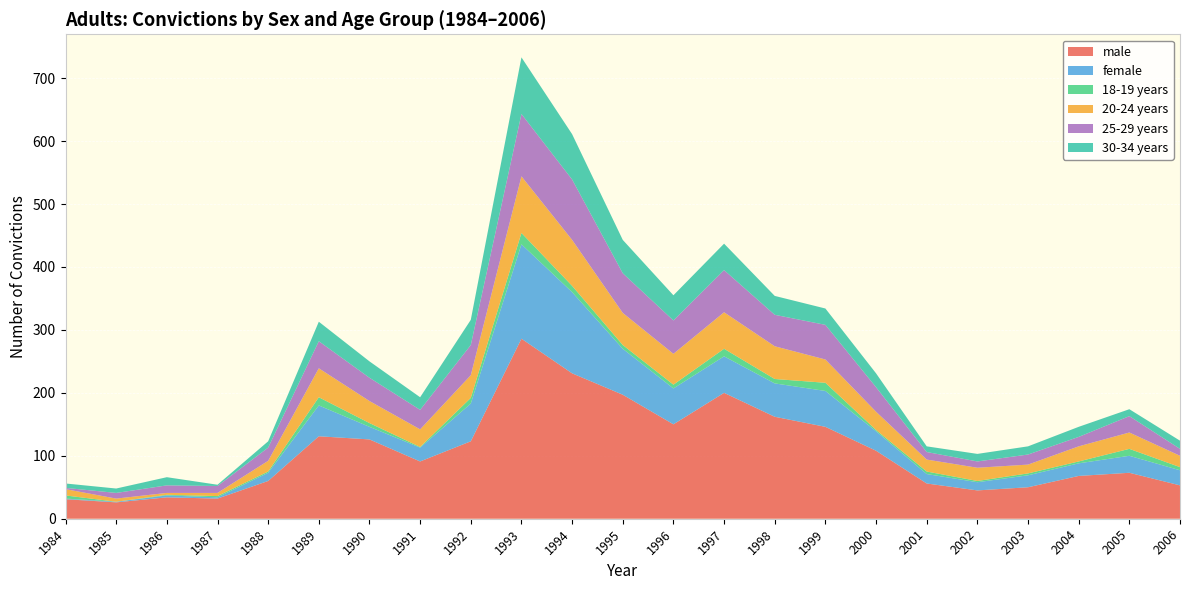

Reading left to right, what are all the values shown in this chart?

male: 1984=31	1985=26	1986=34	1987=32	1988=60	1989=131	1990=126	1991=91	1992=123	1993=286	1994=231	1995=197	1996=150	1997=200	1998=162	1999=146	2000=108	2001=56	2002=45	2003=50	2004=68	2005=73	2006=53
female: 1984=1	1985=1	1986=3	1987=2	1988=13	1989=49	1990=20	1991=22	1992=60	1993=150	1994=129	1995=73	1996=57	1997=58	1998=53	1999=57	2000=31	2001=15	2002=13	2003=19	2004=20	2005=27	2006=24
18-19 years: 1984=5	1985=0	1986=1	1987=2	1988=2	1989=13	1990=6	1991=1	1992=9	1993=18	1994=10	1995=6	1996=6	1997=12	1998=7	1999=13	2000=2	2001=4	2002=2	2003=3	2004=3	2005=11	2006=5
20-24 years: 1984=10	1985=5	1986=3	1987=5	1988=17	1989=46	1990=35	1991=28	1992=36	1993=90	1994=73	1995=51	1996=49	1997=58	1998=52	1999=37	2000=29	2001=19	2002=21	2003=14	2004=24	2005=26	2006=18
25-29 years: 1984=2	1985=9	1986=12	1987=11	1988=21	1989=43	1990=37	1991=31	1992=48	1993=99	1994=96	1995=63	1996=53	1997=67	1998=50	1999=55	2000=39	2001=12	2002=10	2003=16	2004=15	2005=26	2006=11
30-34 years: 1984=7	1985=7	1986=13	1987=2	1988=10	1989=31	1990=26	1991=20	1992=40	1993=90	1994=72	1995=53	1996=40	1997=42	1998=30	1999=26	2000=22	2001=9	2002=12	2003=13	2004=16	2005=11	2006=13